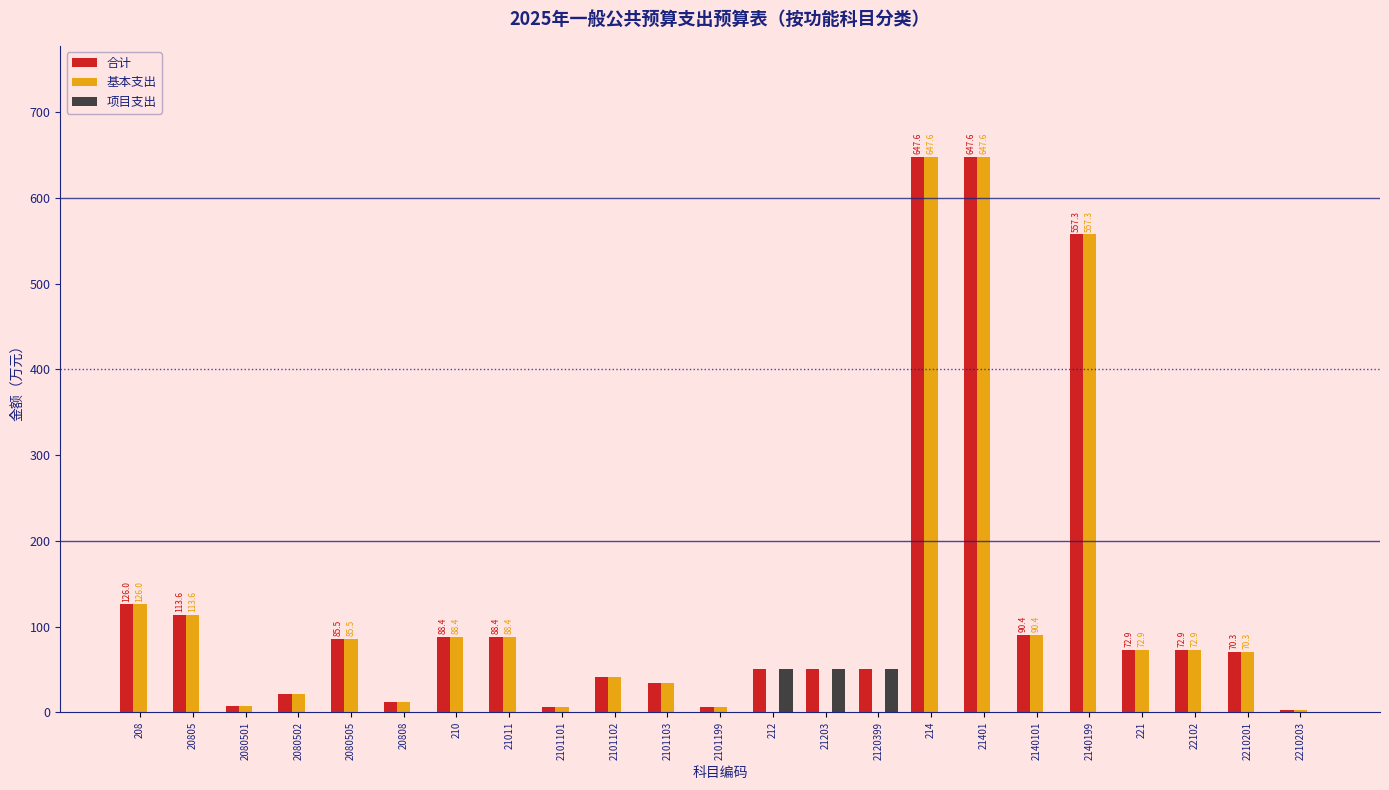

What is the total value across all series at 221?

145.8